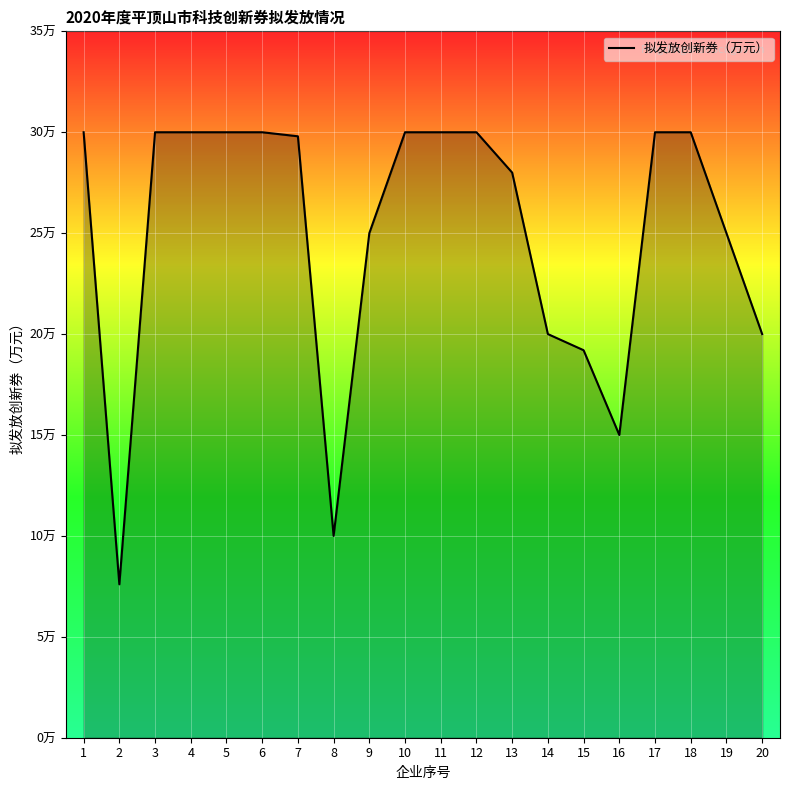

Is this an area chart (filled region under the line)?

Yes